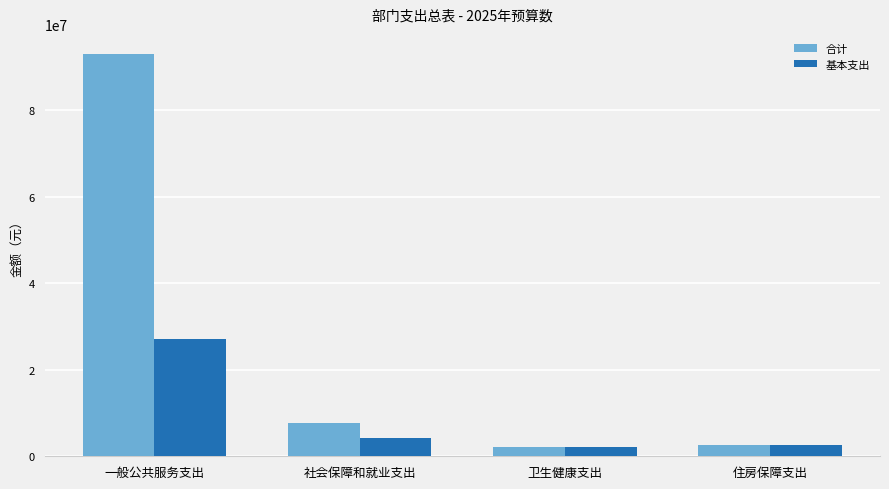

Are the bars grouped side by side (vs. stacked)?

Yes